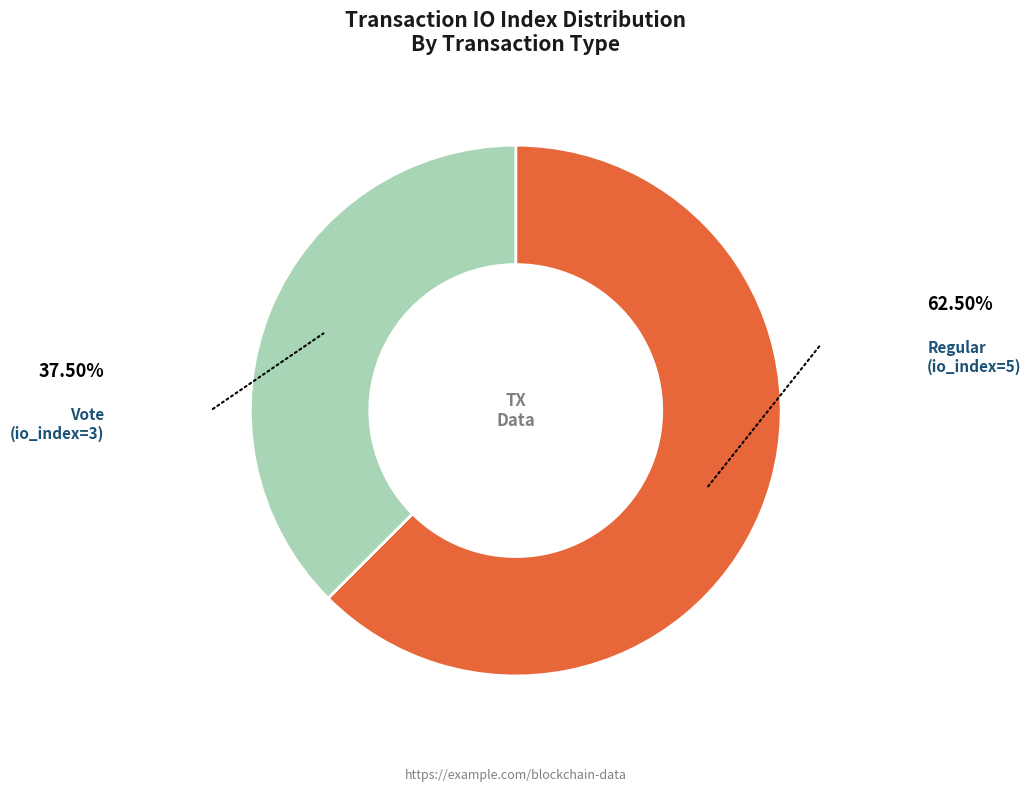

What is the ratio of the value at Regular (io_index=5) to the value at Vote (io_index=3)?

1.7